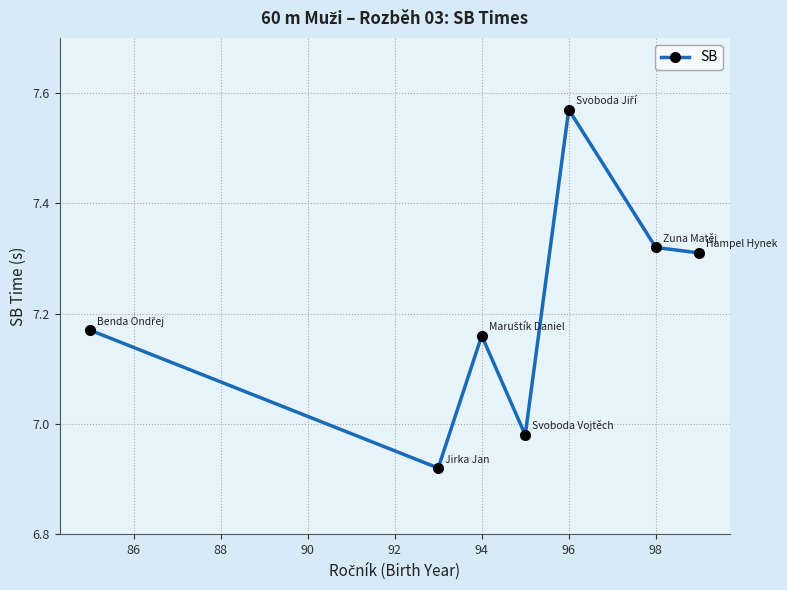

True or false: there are more than 2 points higher than both neighbors.

False